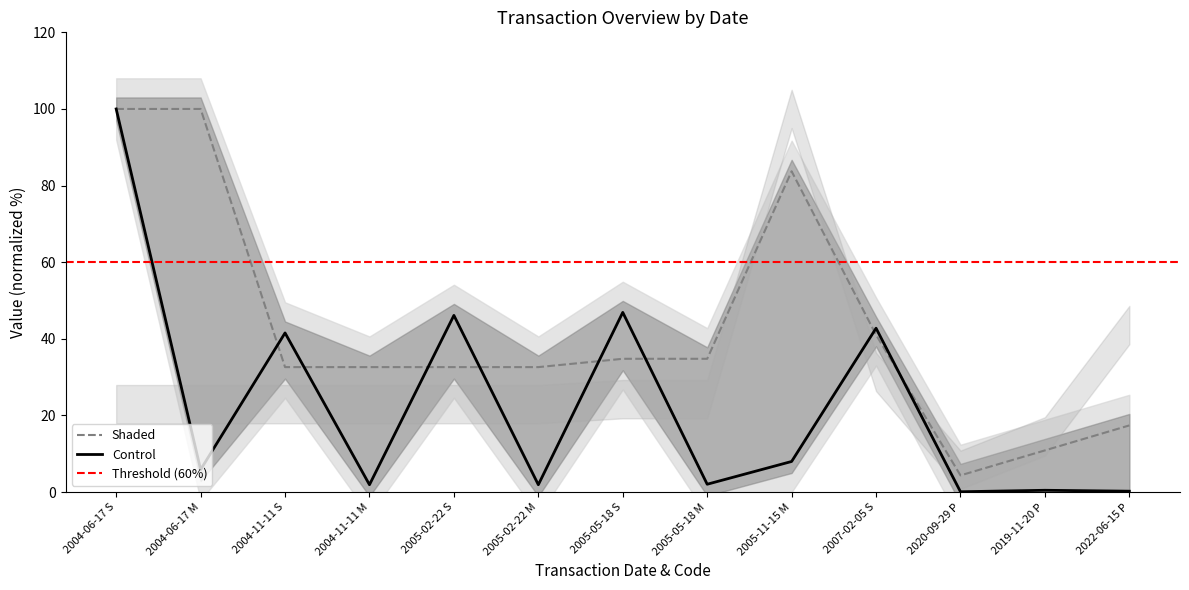

What is the label of the 6th point from the right?

2005-05-18 M